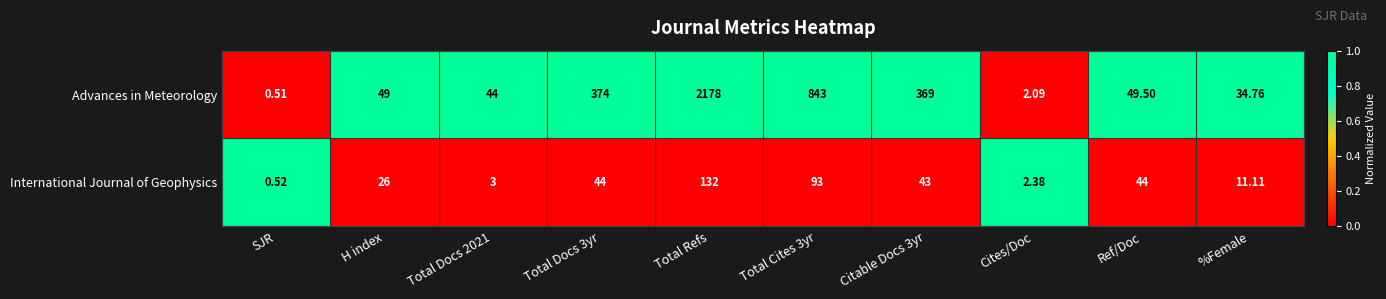

At which category is the sum across all series the highest?

Total Refs